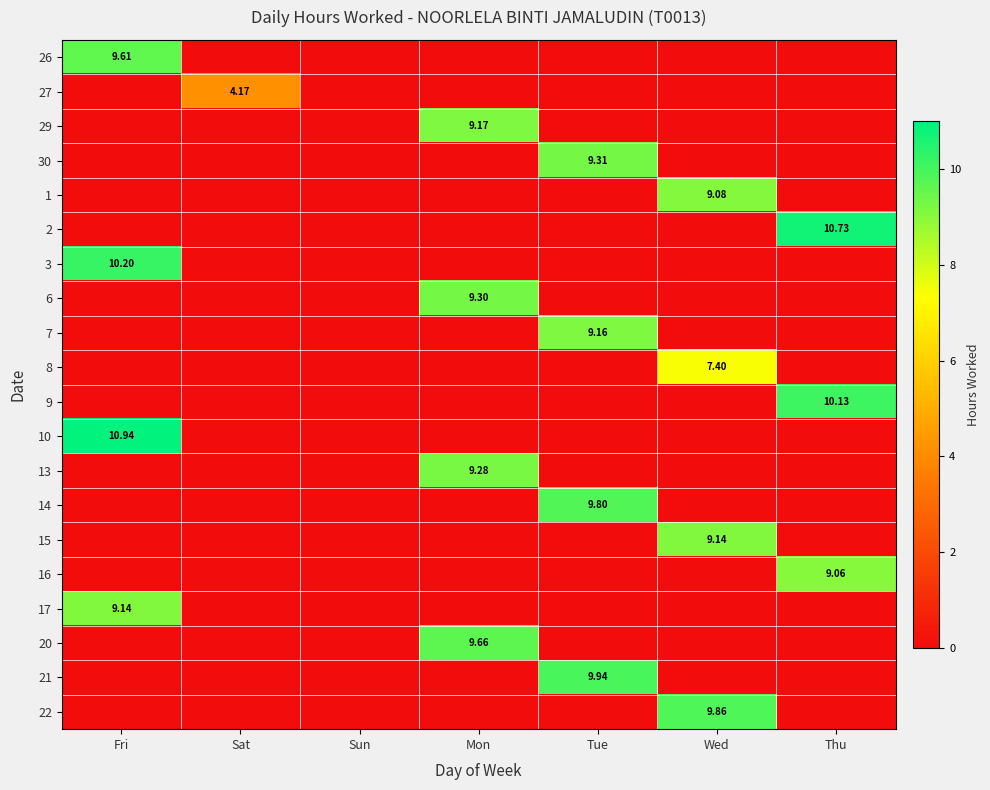

What is the maximum value shown in the chart?

10.9